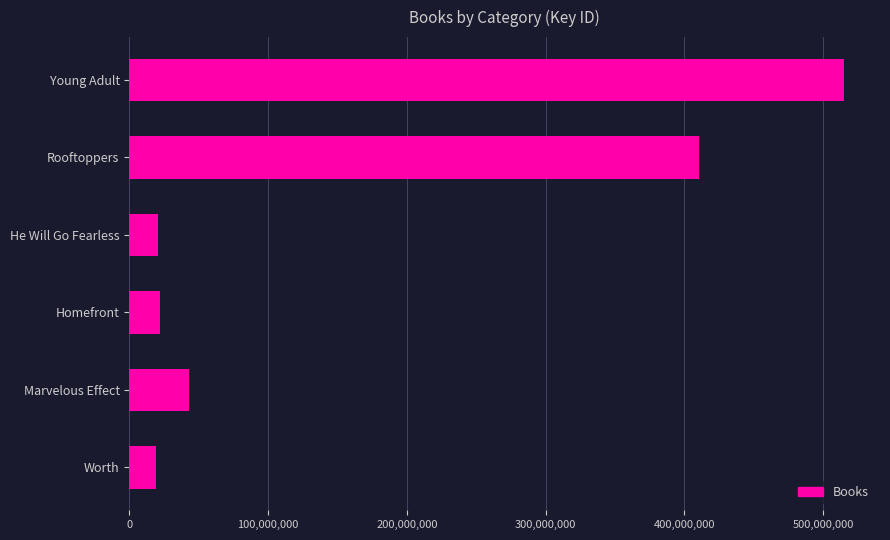

What is the label of the 4th bar from the bottom?

He Will Go Fearless